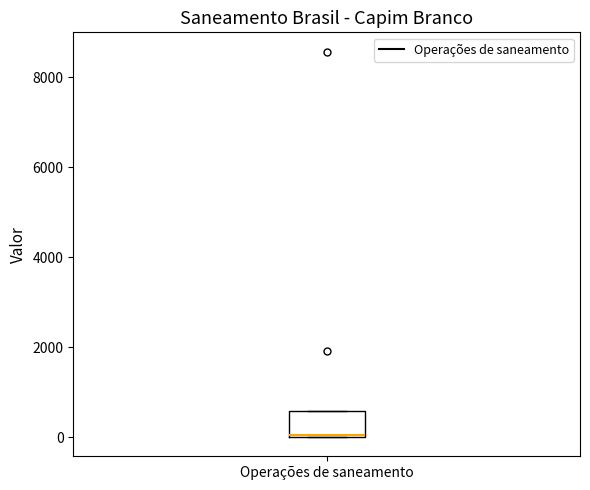

Transcribe this box plot: give where the median line is, the range the box spans, and where the two whiskers end, as read against the y-axis. The values are not printed on the chart, so give them approximately, as read against the axis.

median 0, box 0 to 600, whiskers 0 to 600